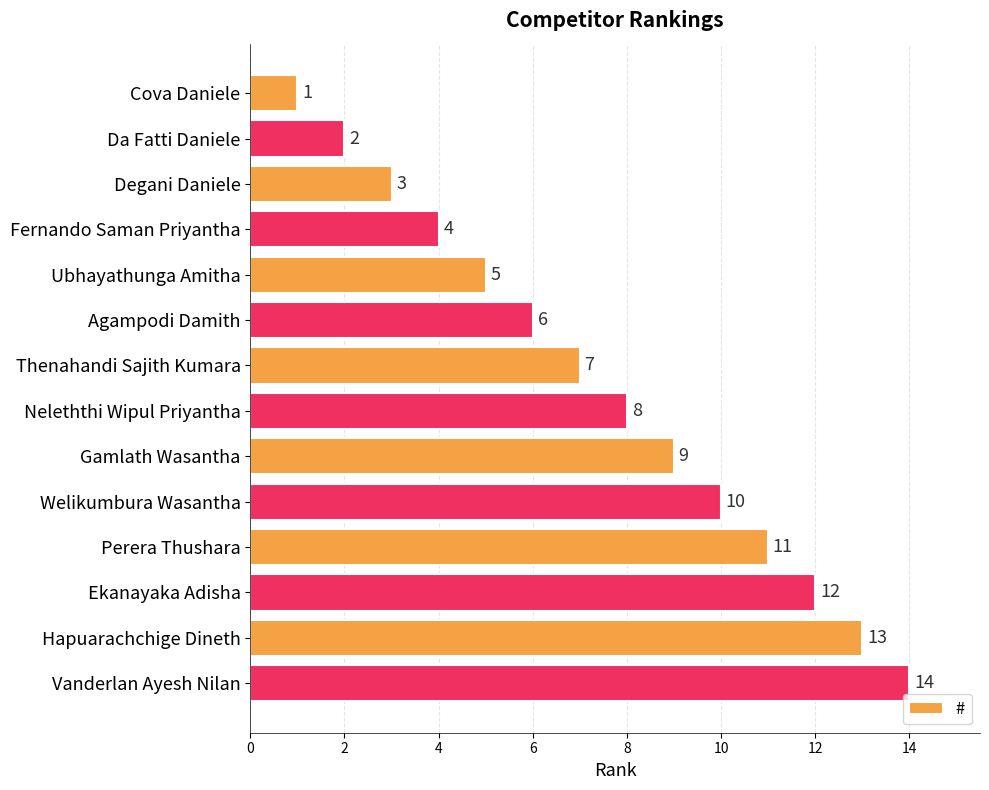

The chart shows a value of 5 at Gamlath Wasantha. True or false?

False